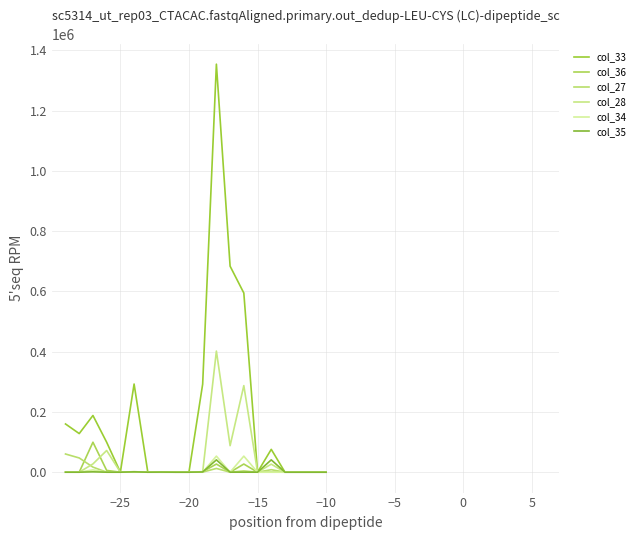

Is this an area chart (filled region under the line)?

No